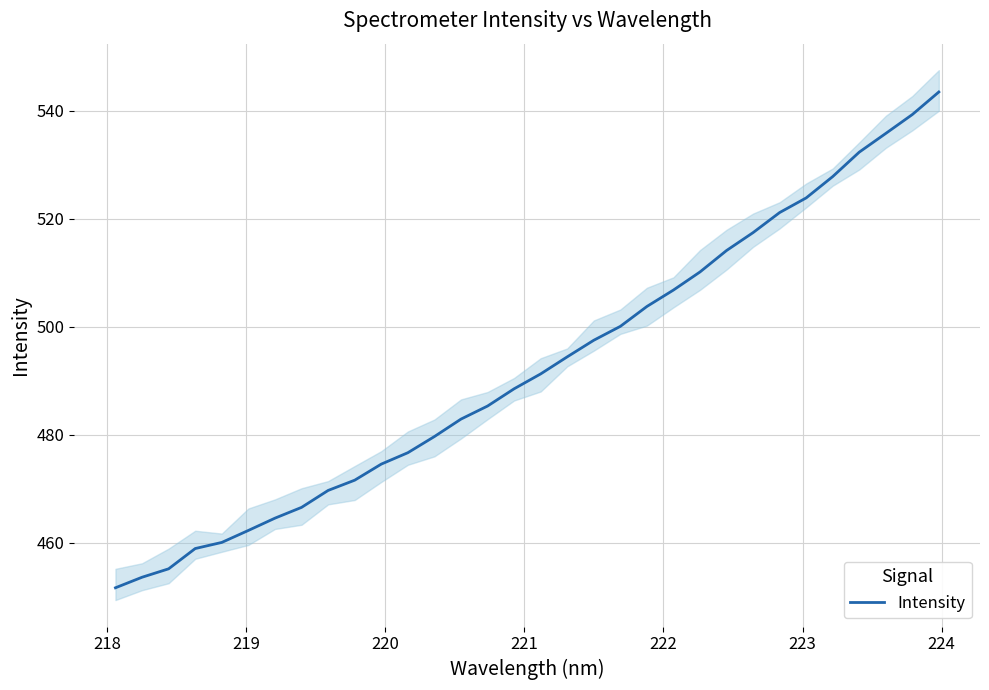

What is the sum of all values?

15760.5